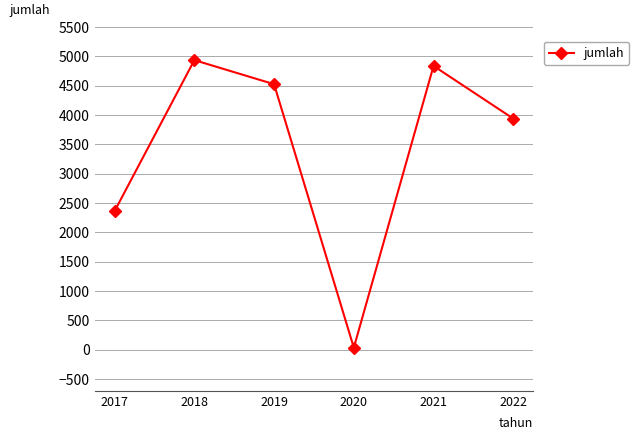

True or false: there are more than 2 points higher than both neighbors.

False